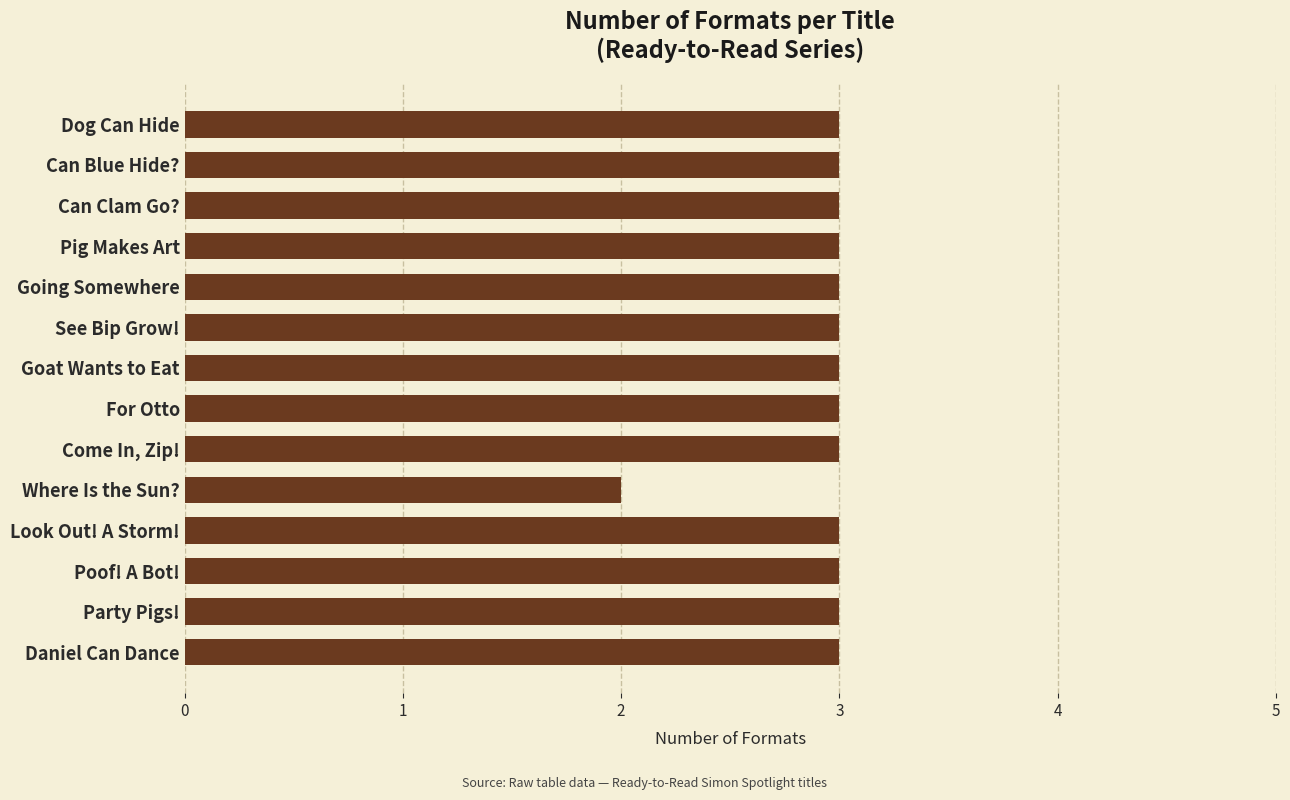

Which has a higher value, Where Is the Sun? or Goat Wants to Eat?

Goat Wants to Eat